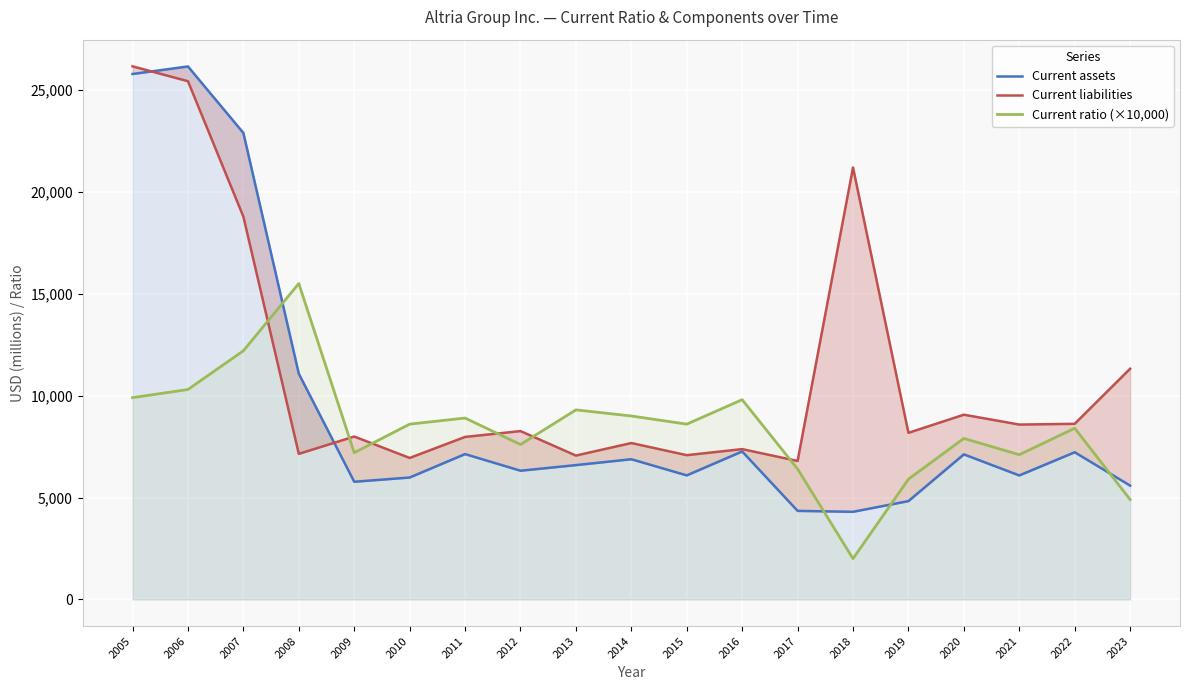

The value of Current liabilities at 2013 is 9825. True or false?

False